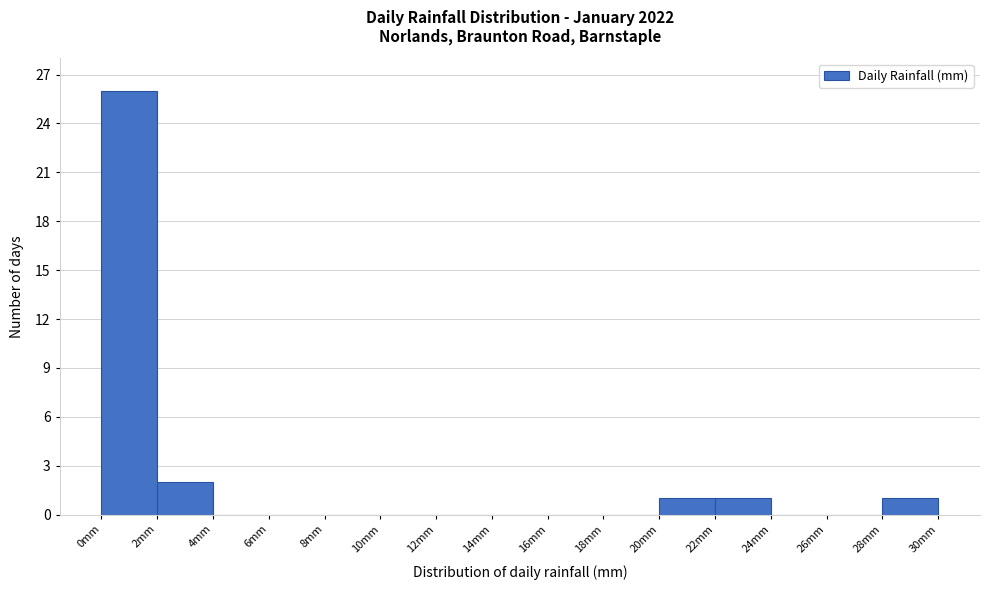

What is the height of the bar covering 22 to 24 on the x-axis? The values are not printed on the chart, so give them approximately, as read against the axis.

1